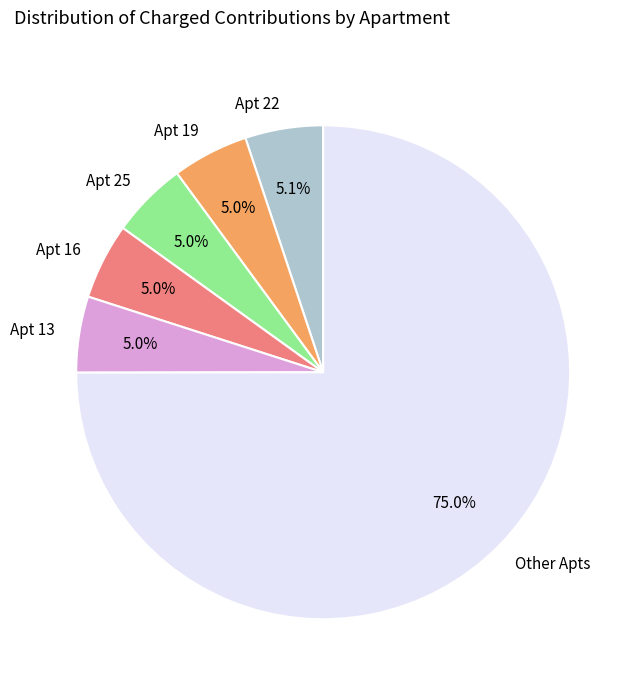

Count the number of slices in the pie.

6